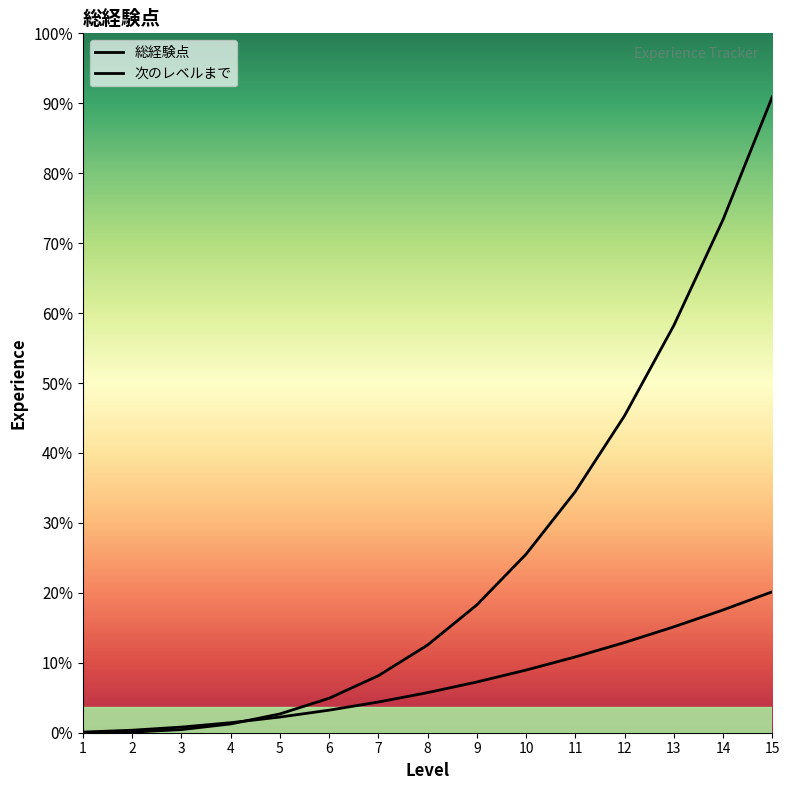

What is the average value of the 次のレベルまで series?

8267